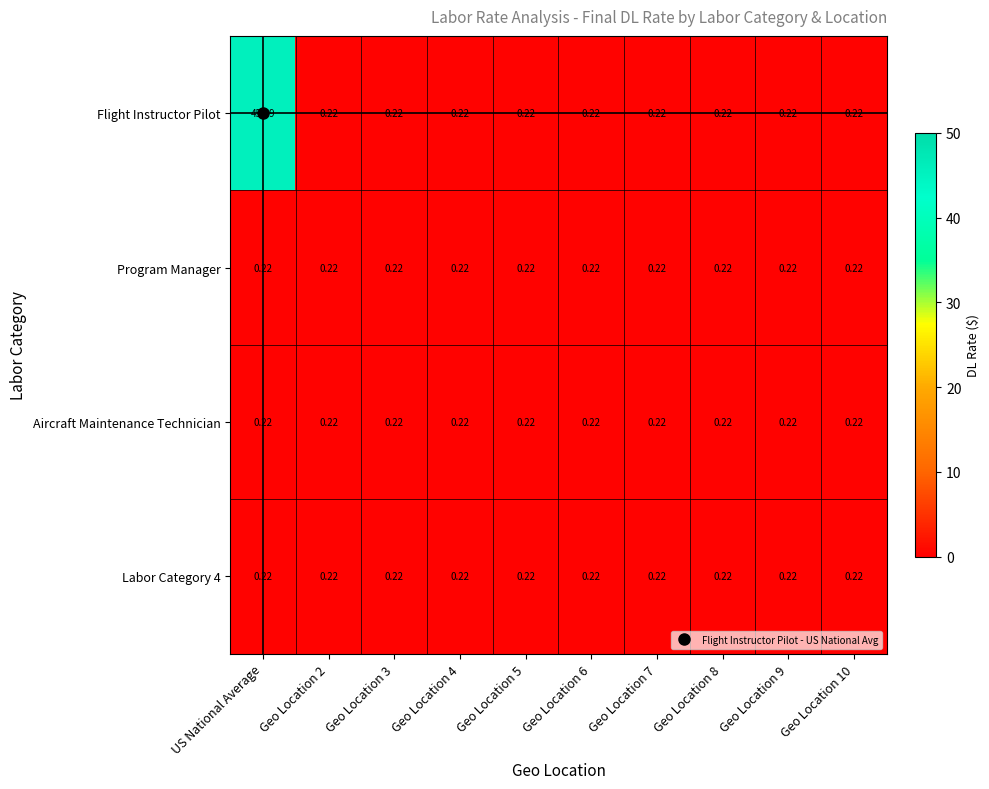

What is the total value across all series at Geo Location 2?

0.9